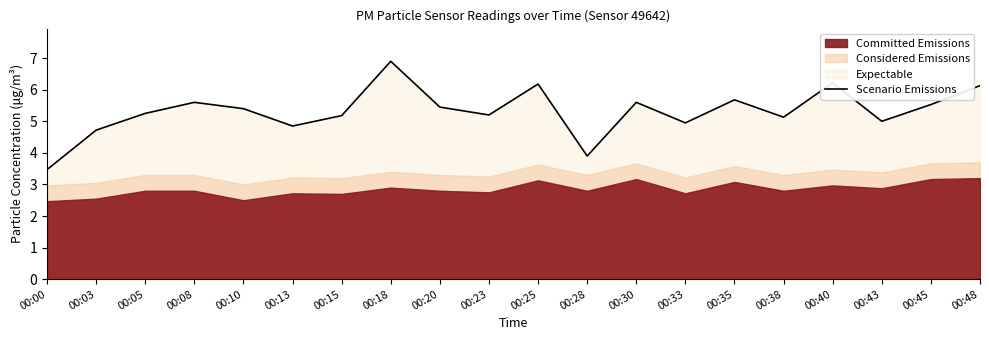

What is the sum of all values?

106.3